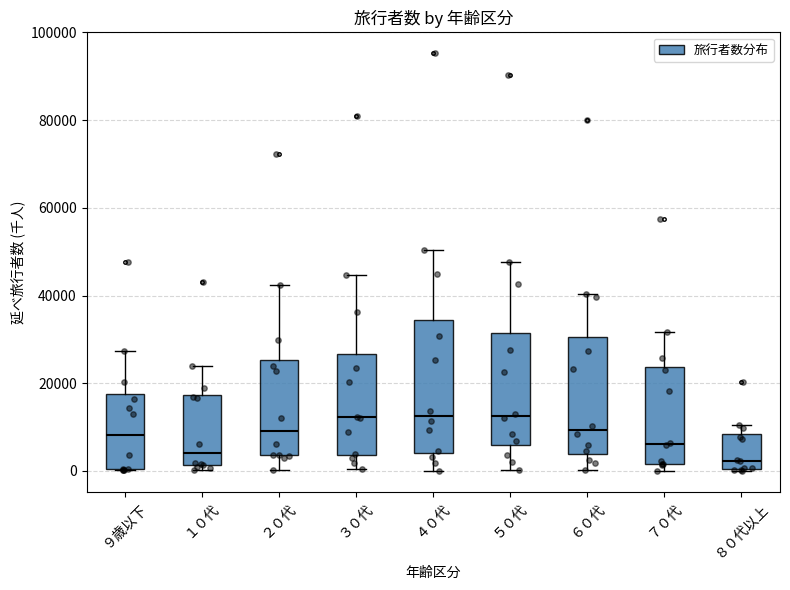

Comparing the boxes themselves (not the whiskers), which one is the tallest?

４０代